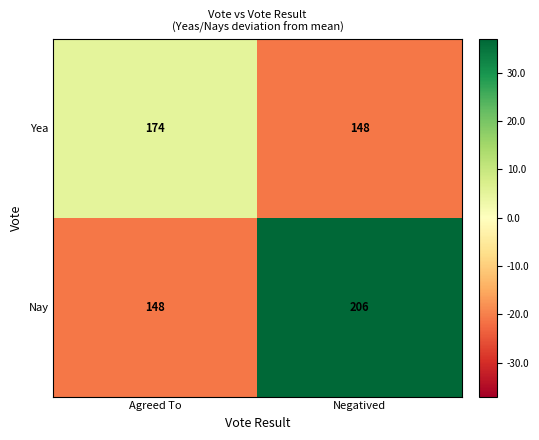

Rank the categories by Yea value from highest to lowest.

Agreed To, Negatived